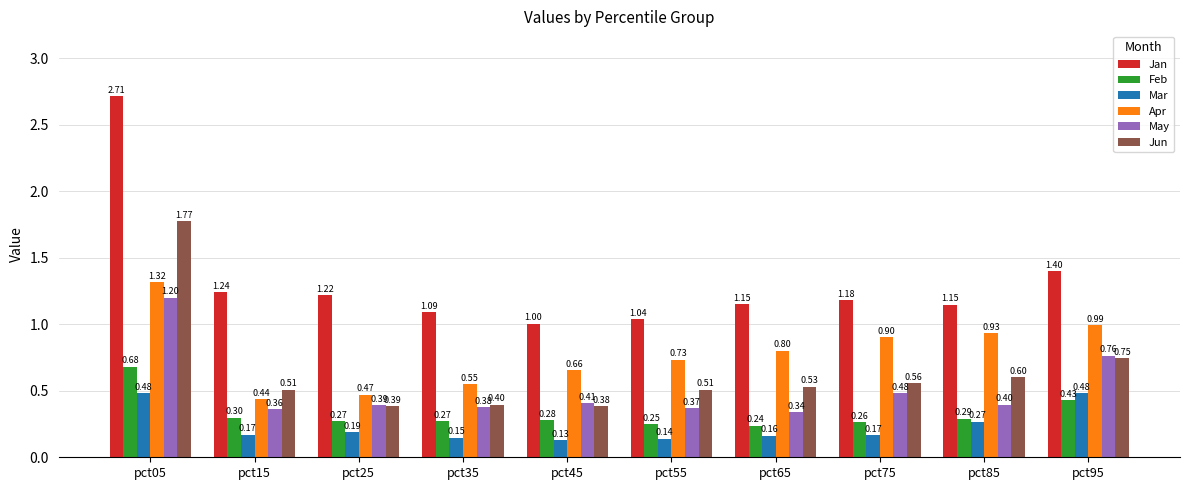

At how many categories does at least one series exceed 2?

1